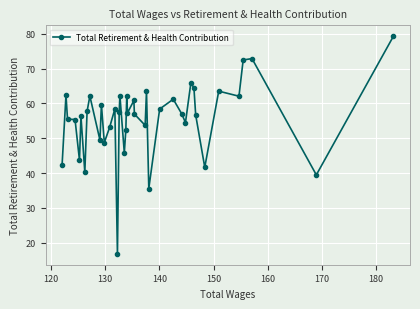

What is the smallest value displayed?

16.8